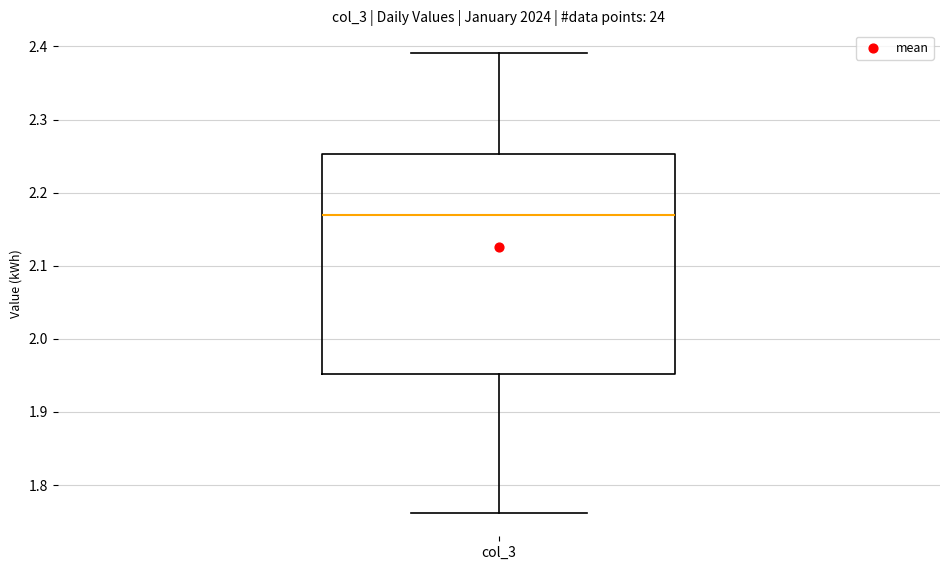

Transcribe this box plot: give where the median line is, the range the box spans, and where the two whiskers end, as read against the y-axis. The values are not printed on the chart, so give them approximately, as read against the axis.

median 2.17, box 1.95 to 2.25, whiskers 1.76 to 2.39